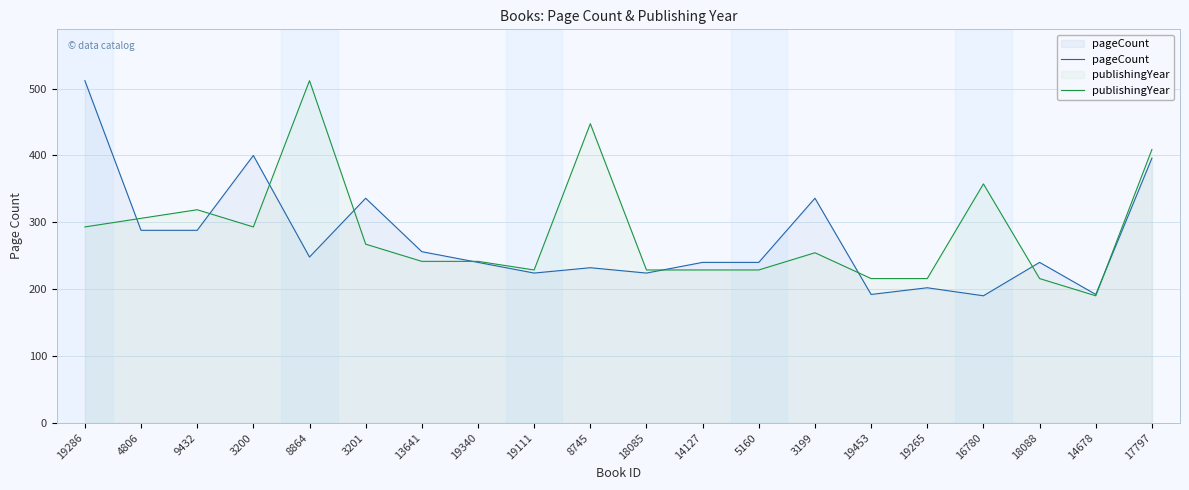

Rank the series by their average value, from lowest to highest.

pageCount, publishingYear